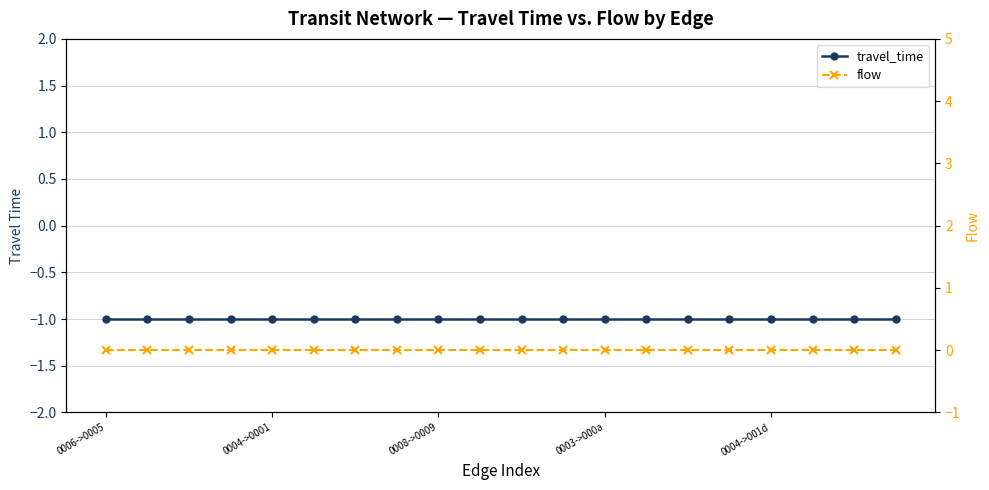

At which label is flow closest to 0?

0006->0005